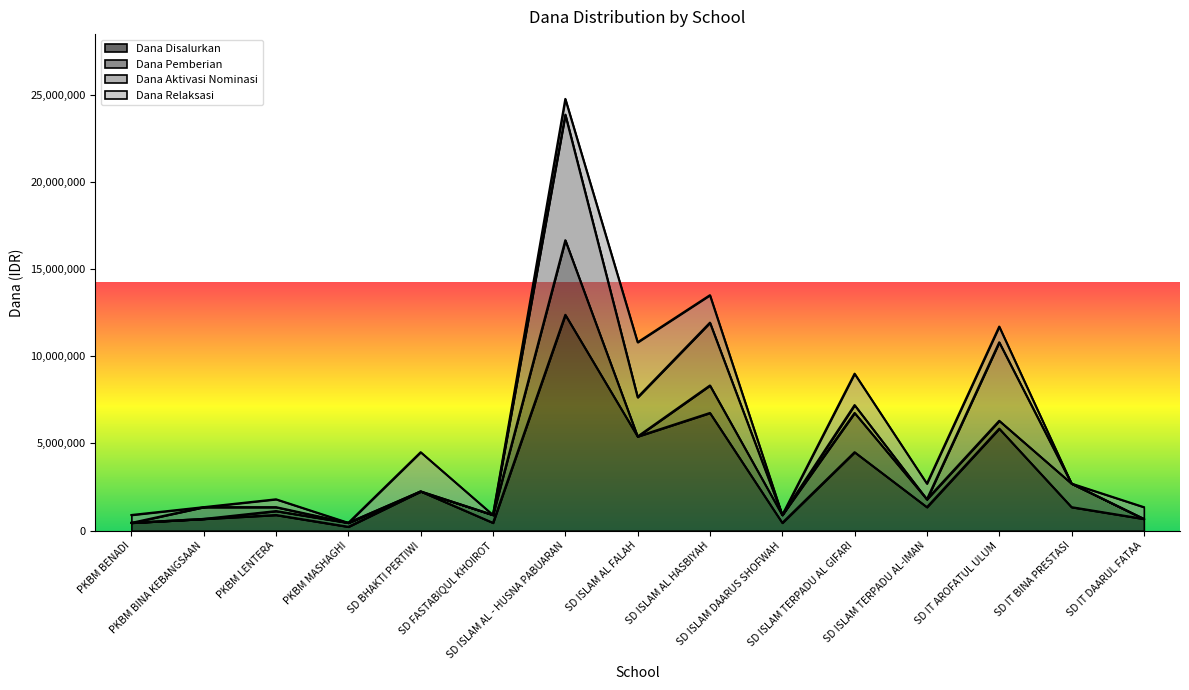

Is it true that Dana Relaksasi equals 450000 at PKBM BENADI?

True